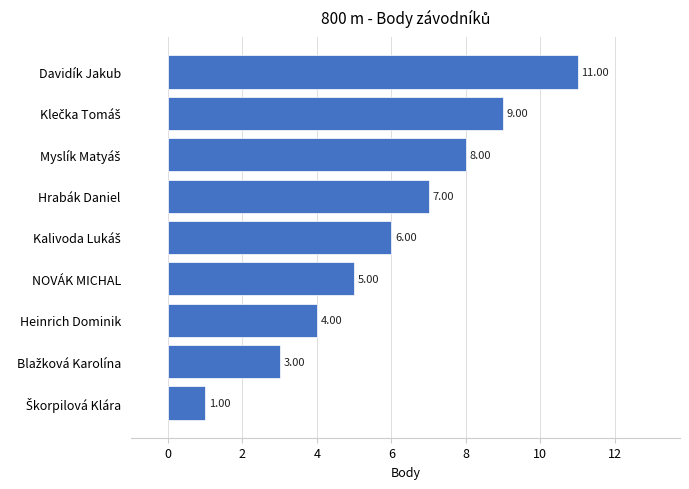

What is the label of the 9th bar from the bottom?

Davidík Jakub